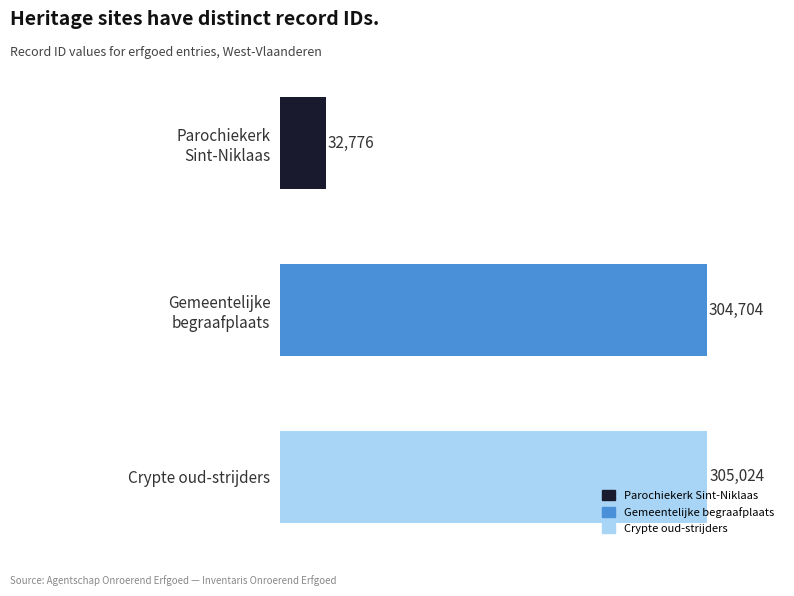

What is the average value?

214168